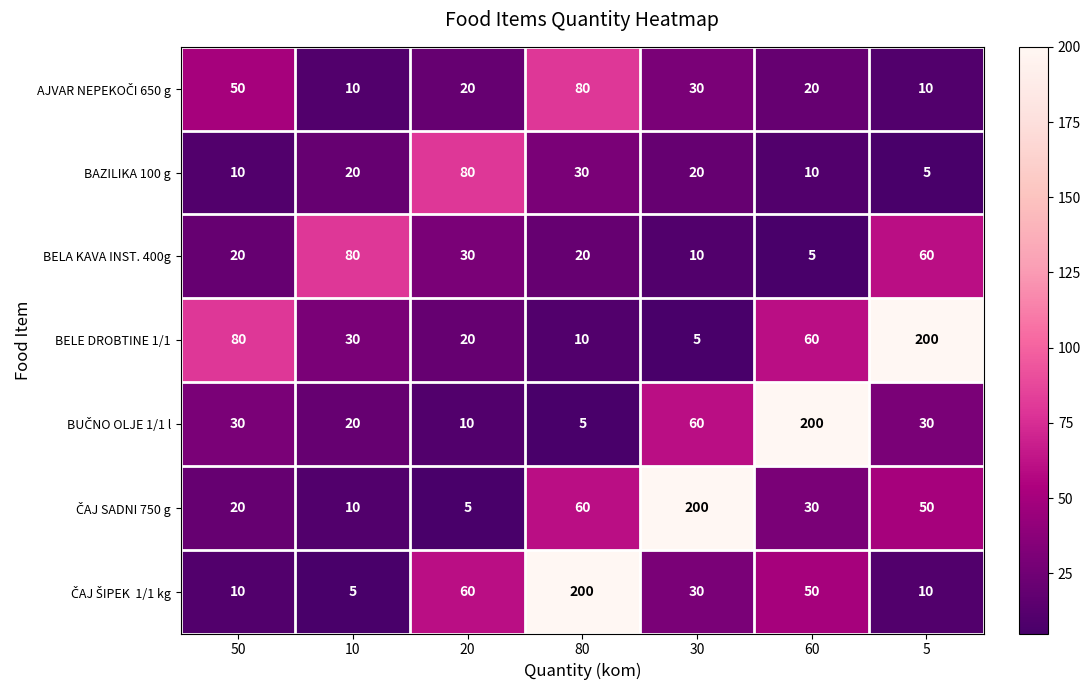

Is it true that BAZILIKA 100 g equals 10 at 60?

True